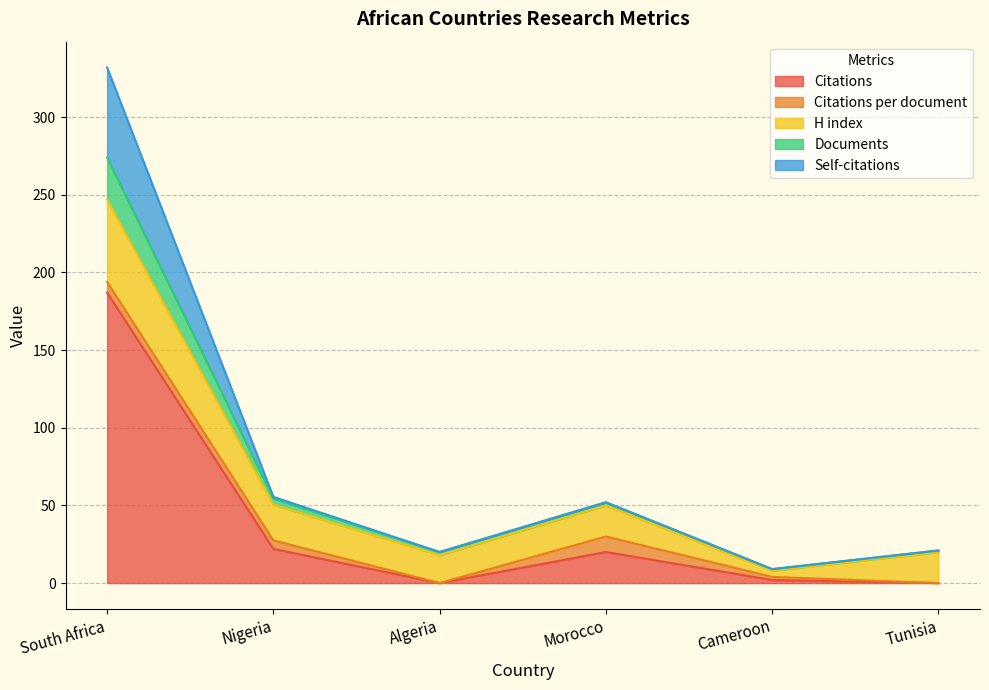

What is the average value of the Citations series?

38.5